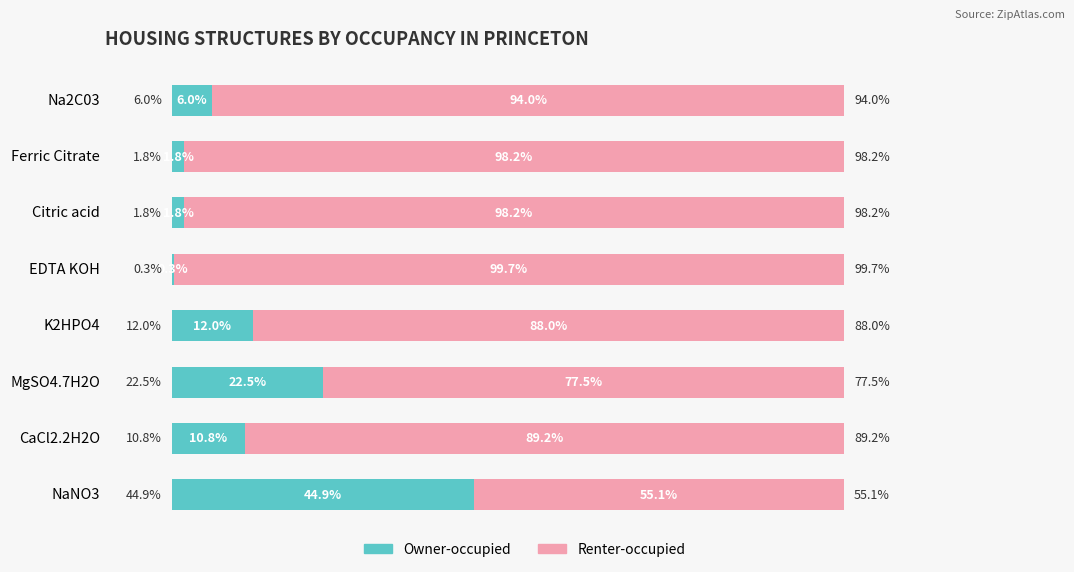

Where is Owner-occupied nearest to the value 22?

MgSO4.7H2O